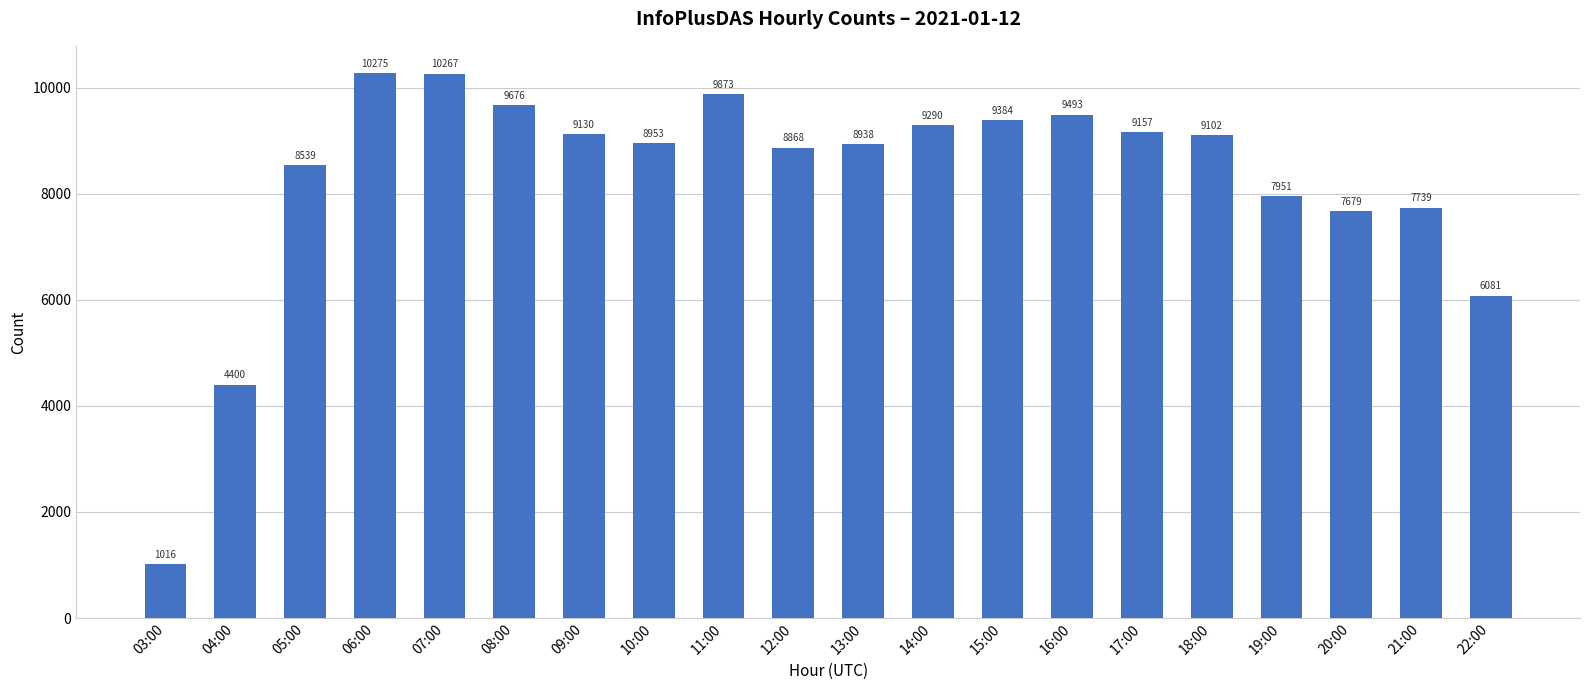

What is the ratio of the value at 22:00 to the value at 11:00?

0.6